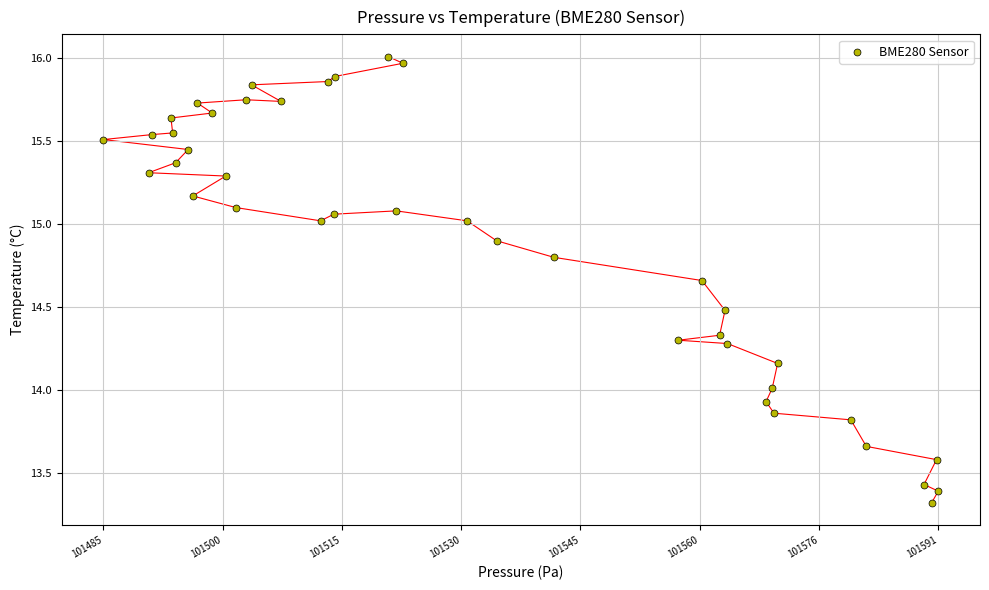

What is the range of X values (max minus min)?

106.2